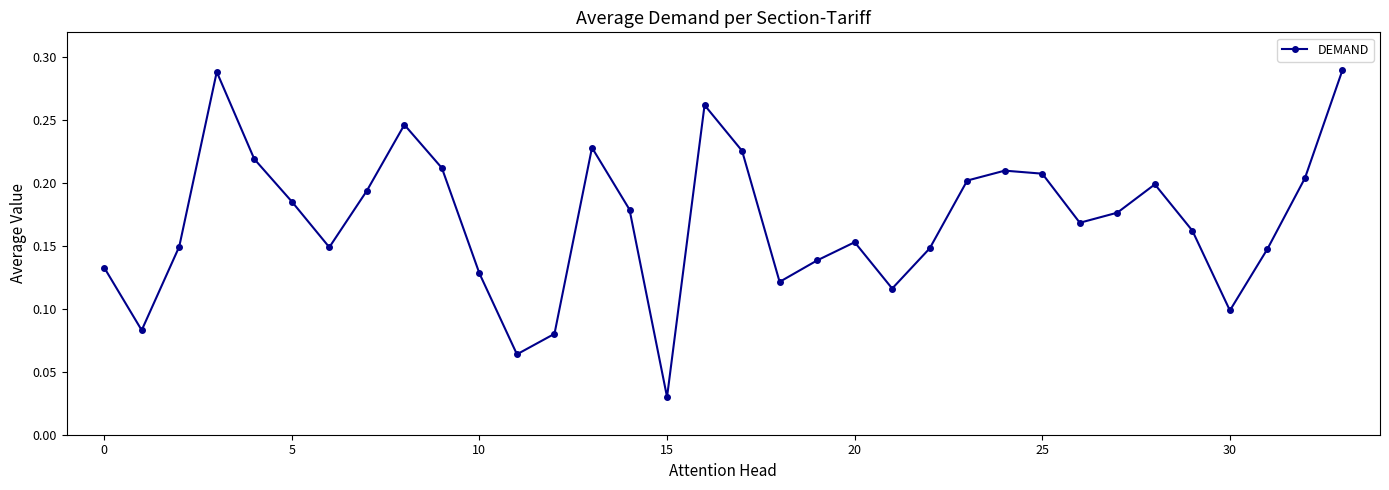

Count the values in the range 0 to 1.

34